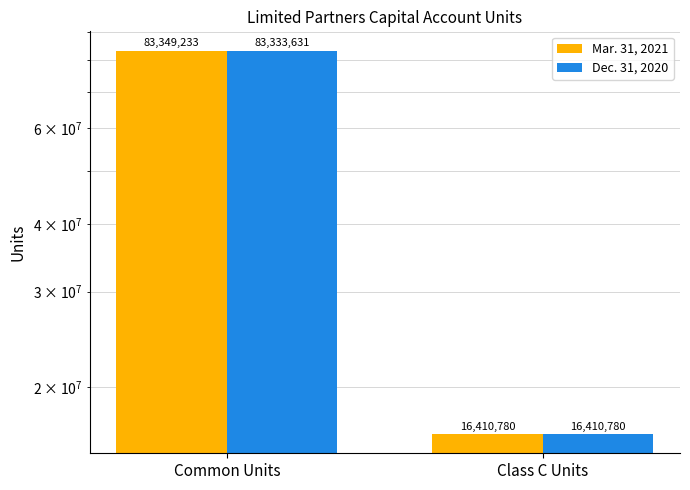

What is the label of the 1st bar from the left?

Common Units